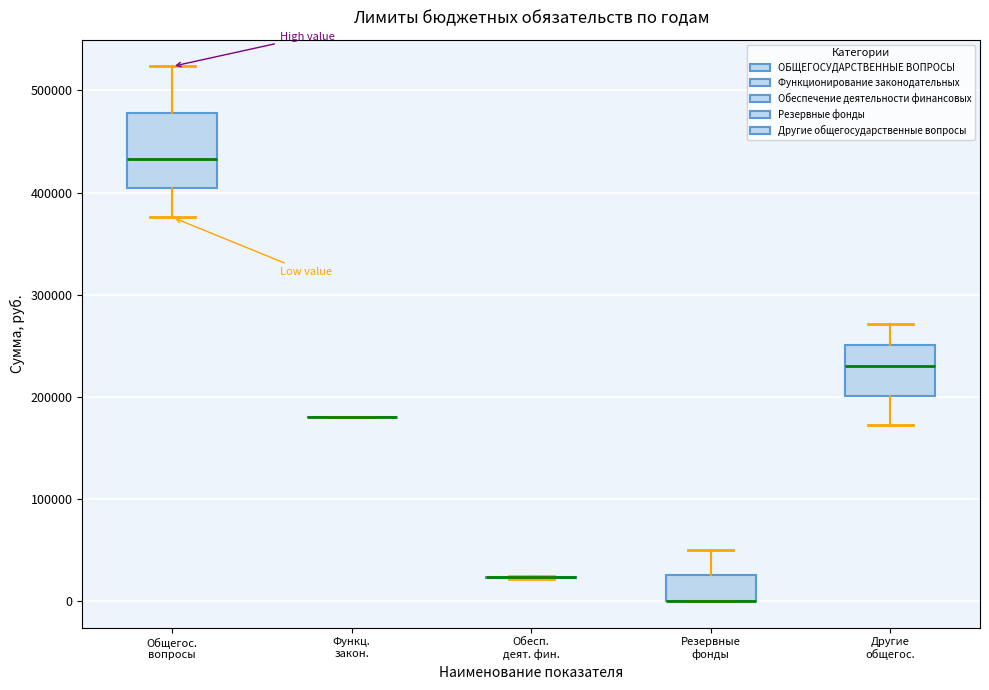

Which box is the tallest, from its lower edge to its upper edge?

Общегос. вопросы